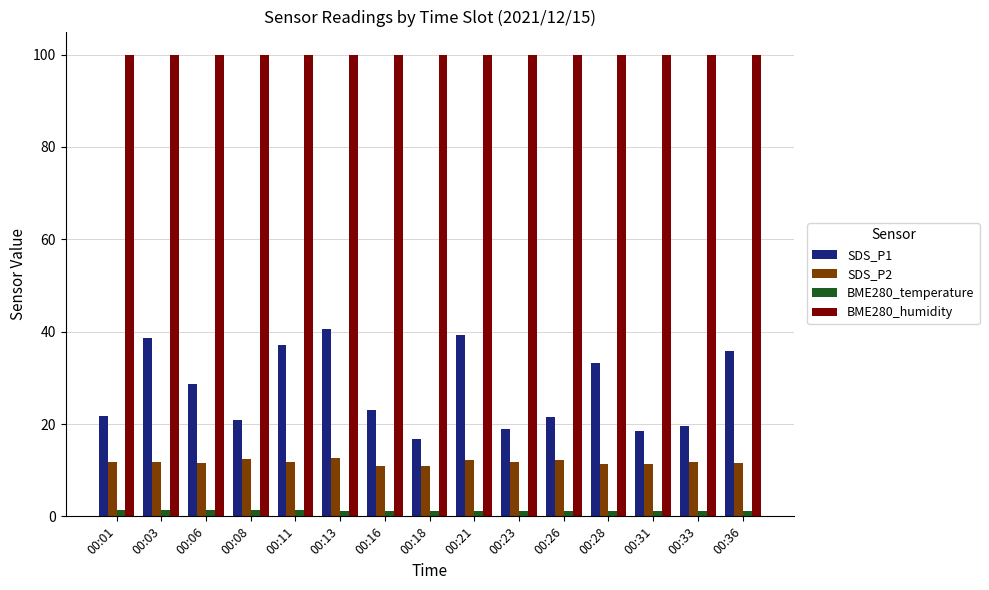

What value does the SDS_P1 series have at 00:03?

38.5